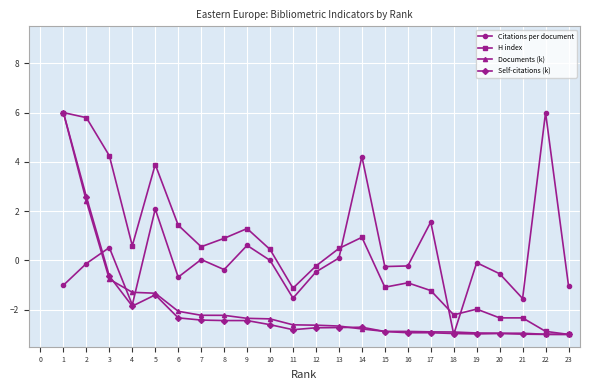

The value of H index at 8 is 0.5. True or false?

False